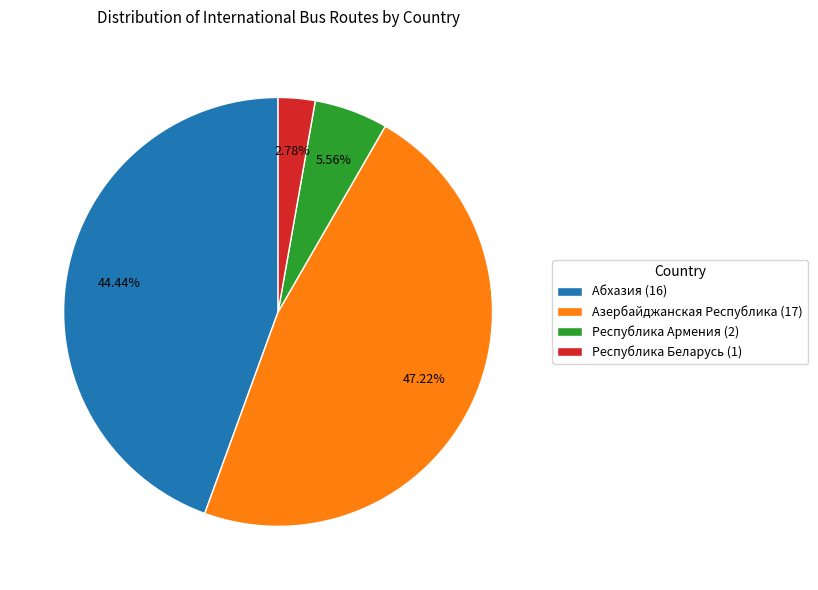

What percentage is NOT represented by Республика Беларусь?

97.2%